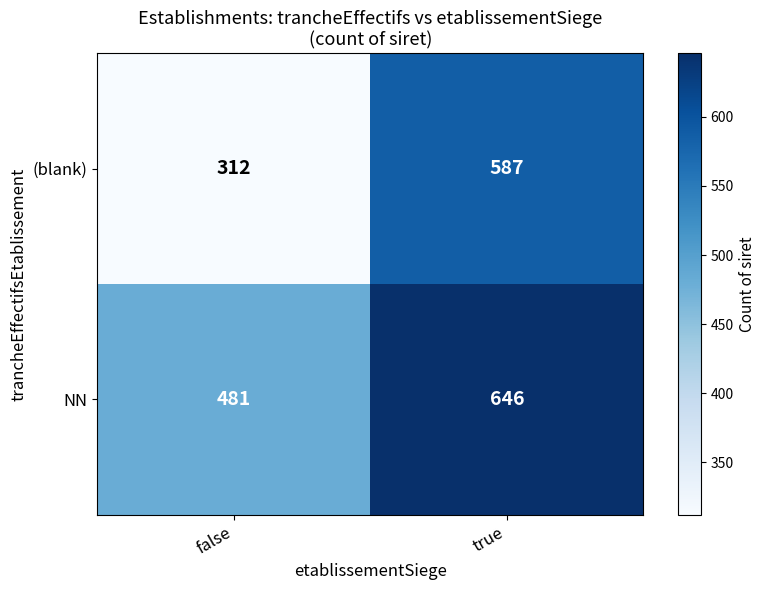

At how many categories does at least one series exceed 574?

1